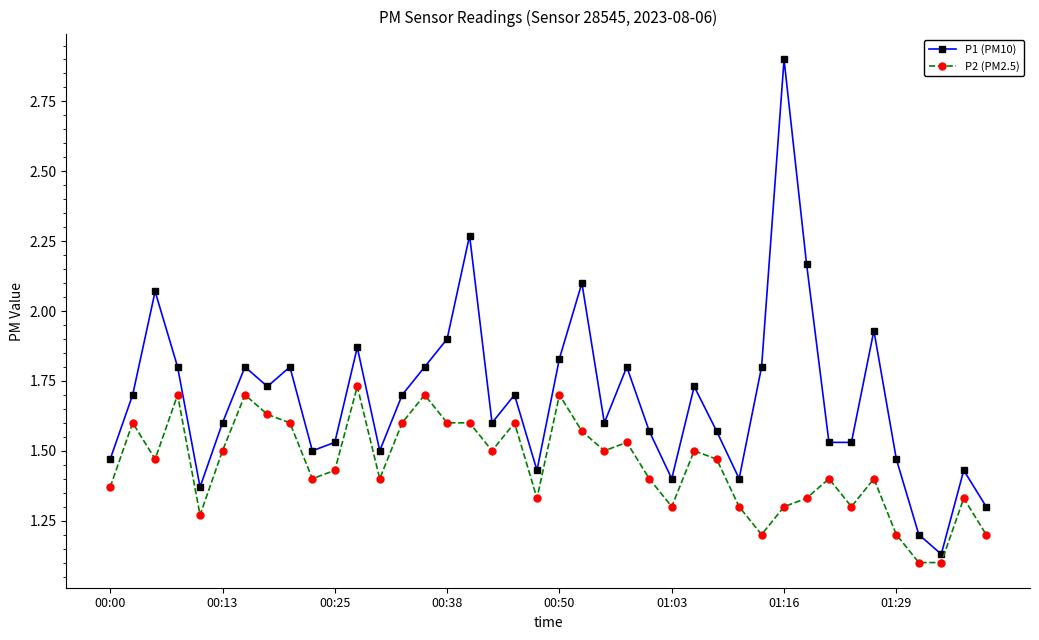

What is the sum of all P2 (PM2.5) values?

57.9